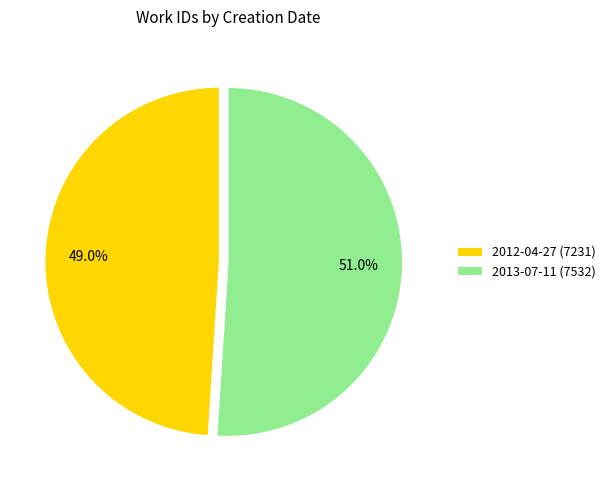

Which slice is the largest?

2013-07-11